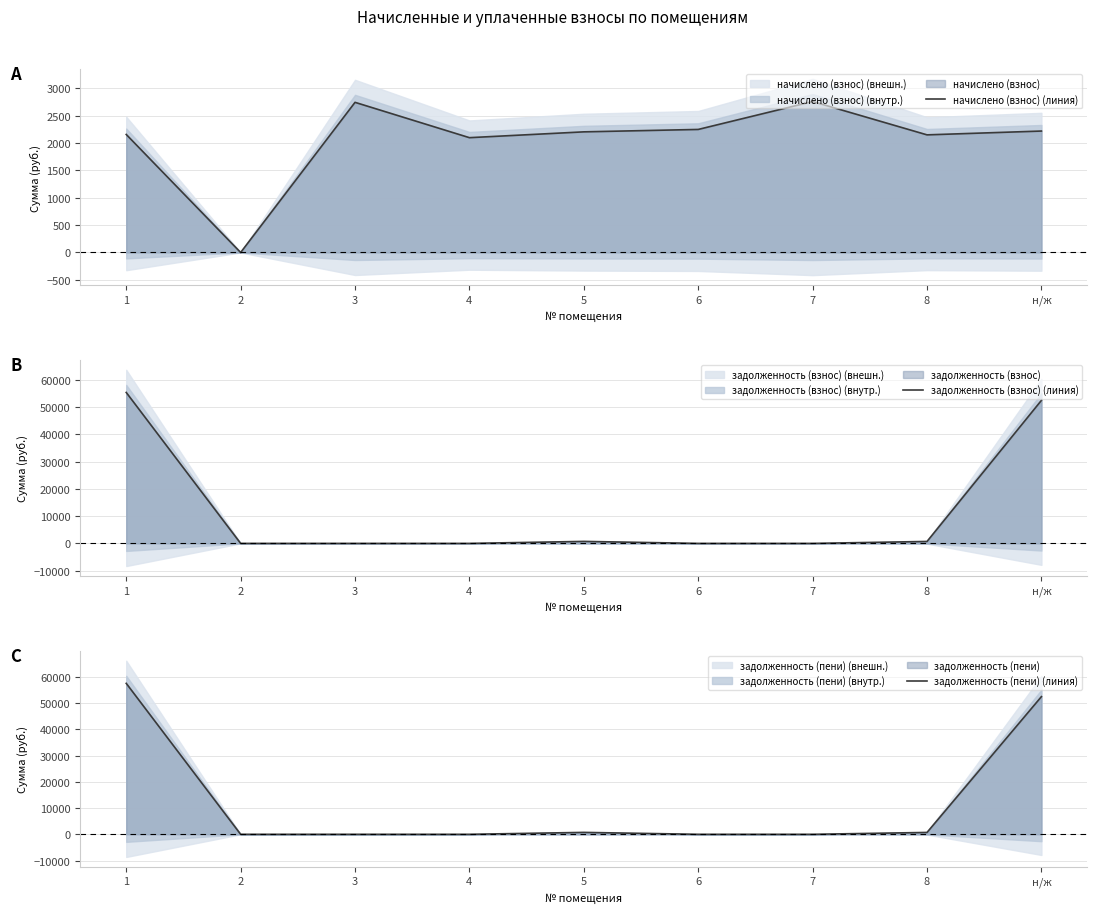

What position from the left is 8?

8